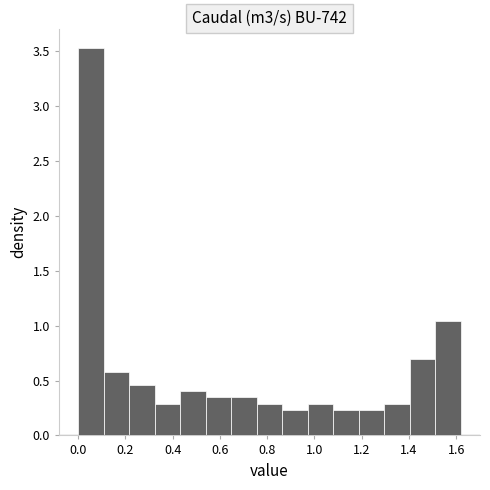

Reading left to right, list every bar in this chart as the range it spans on the x-axis followed by its height. Neither the bar edges nor the heights are printed on the chart, so give them approximately, as read against the axes.

0.000 to 0.108: 3.55
0.108 to 0.216: 0.60
0.216 to 0.324: 0.45
0.324 to 0.432: 0.30
0.432 to 0.540: 0.40
0.540 to 0.648: 0.35
0.648 to 0.756: 0.35
0.756 to 0.864: 0.30
0.864 to 0.972: 0.25
0.972 to 1.080: 0.30
1.080 to 1.188: 0.25
1.188 to 1.296: 0.25
1.296 to 1.404: 0.30
1.404 to 1.512: 0.70
1.512 to 1.620: 1.05